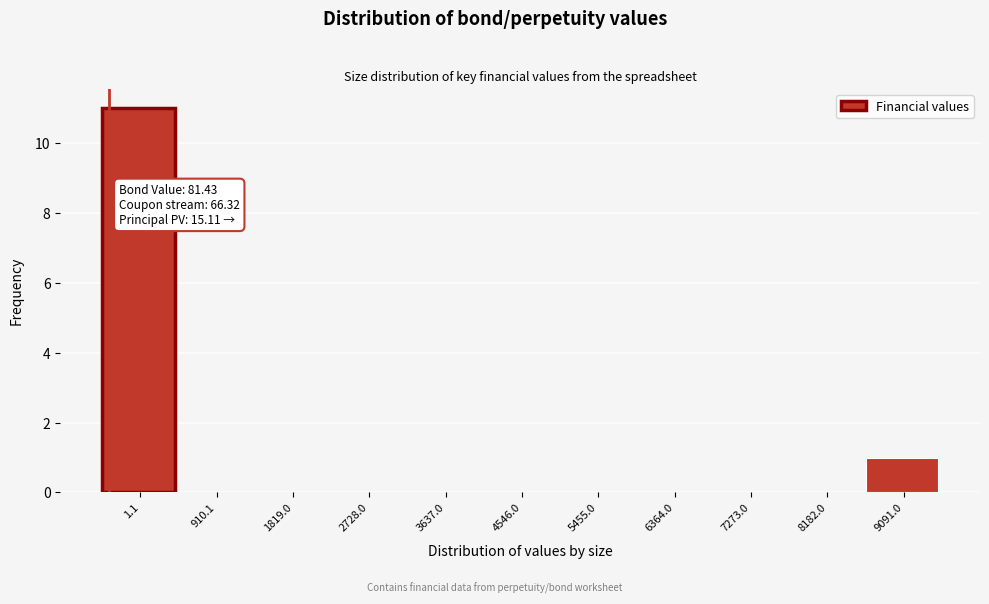

Reading left to right, what are all the values shown in this chart?

1.1=11	910.1=0	1819.0=0	2728.0=0	3637.0=0	4546.0=0	5455.0=0	6364.0=0	7273.0=0	8182.0=0	9091.0=1